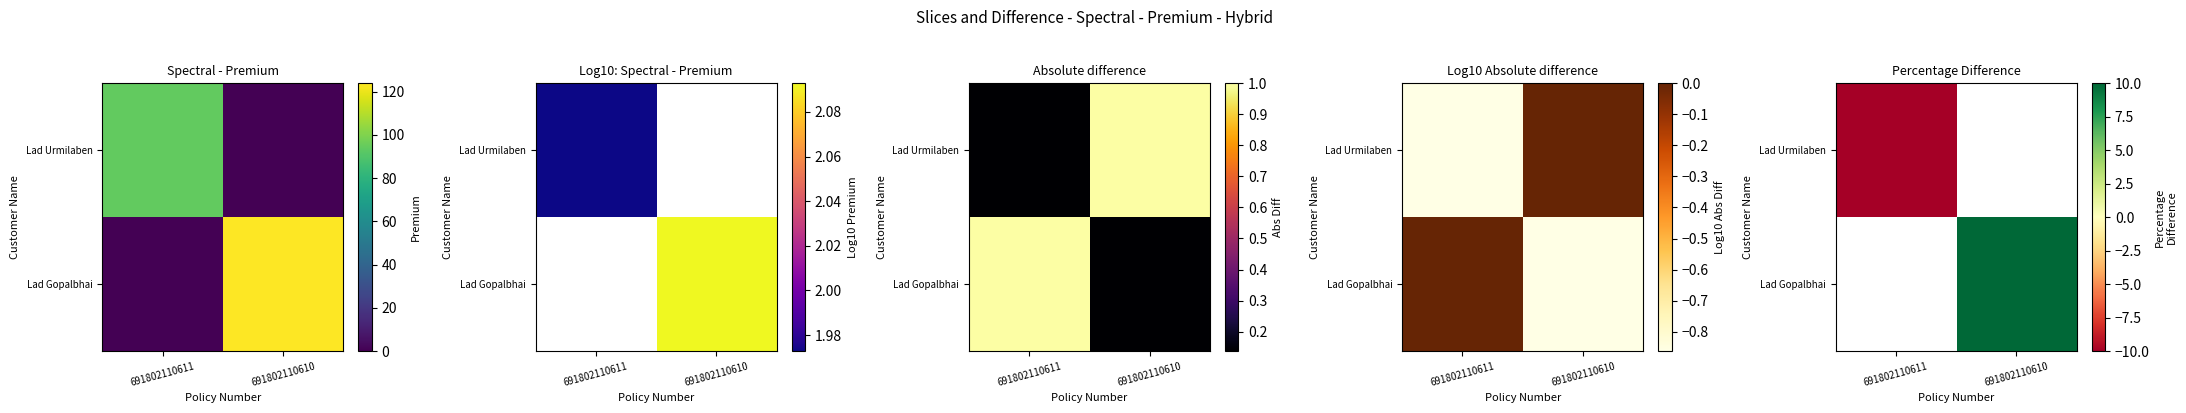

True or false: Lad Urmilaben has a value of -19.7 at 691802110611.

False